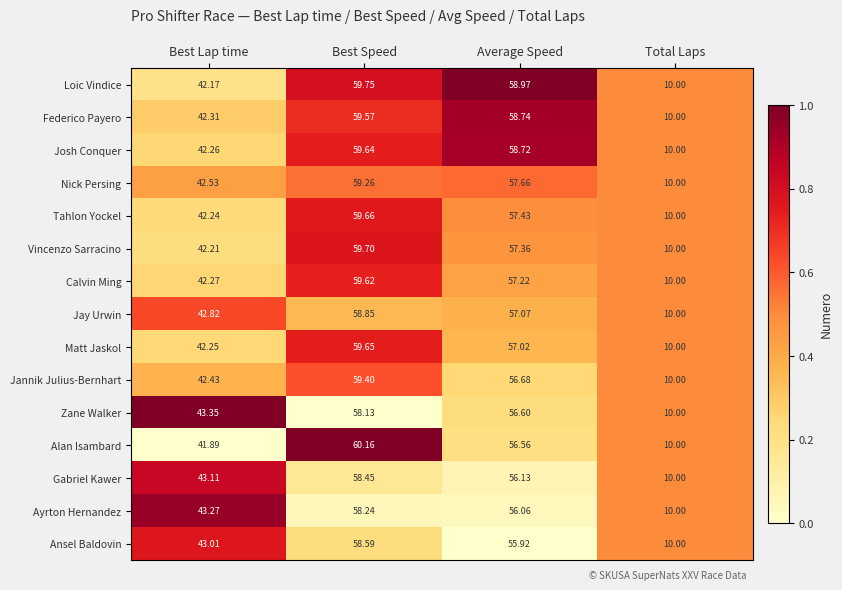

Which series changed the most between Best Lap time and Total Laps?

Zane Walker